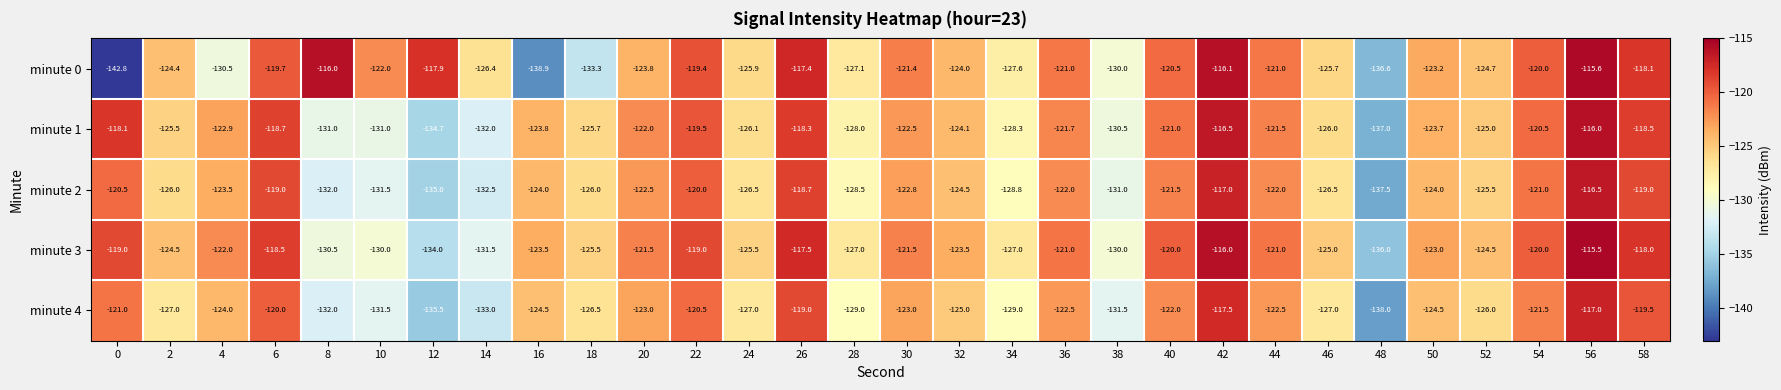

Which series has the largest total across all categories?

minute 3